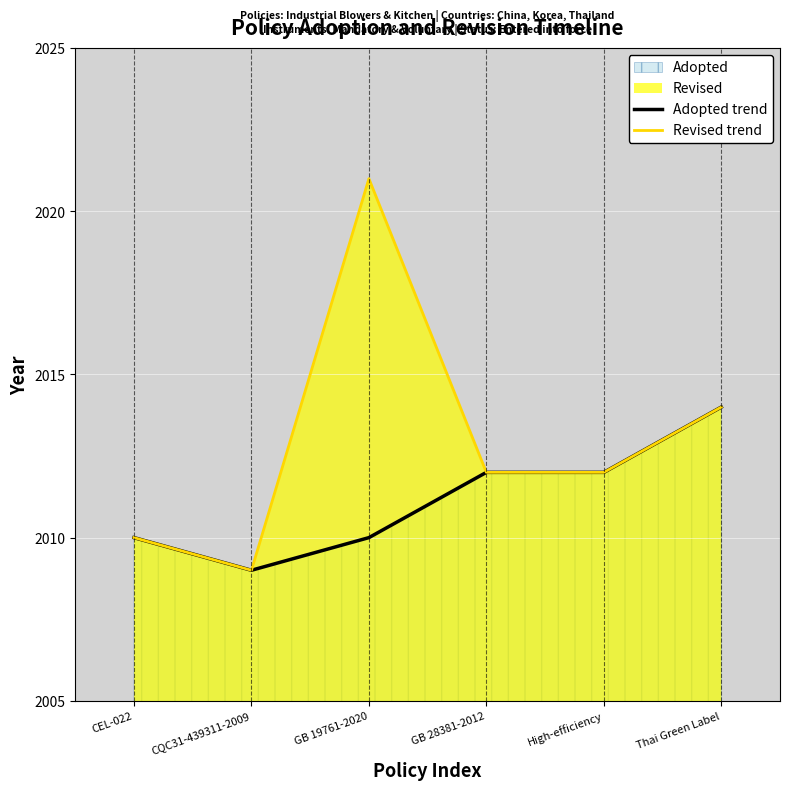

Where is Adopted trend nearest to the value 2011?

CEL-022